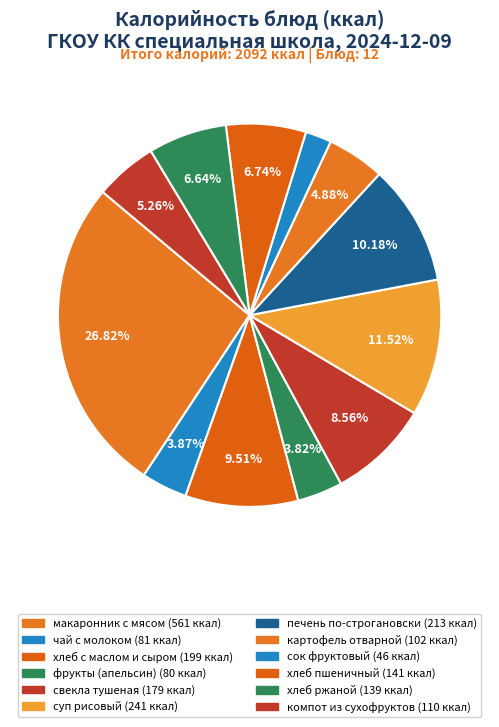

How many slices are in this pie chart?

12